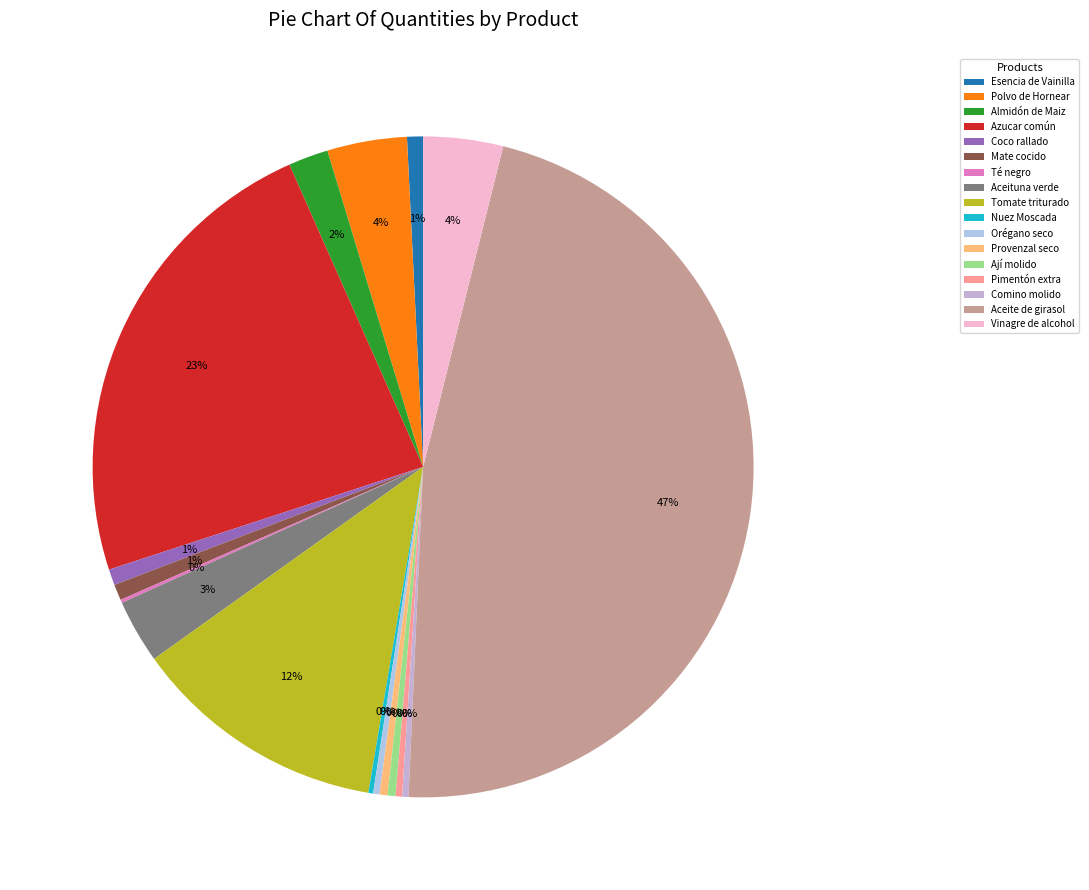

Does Provenzal seco represent more than half of the total?

No